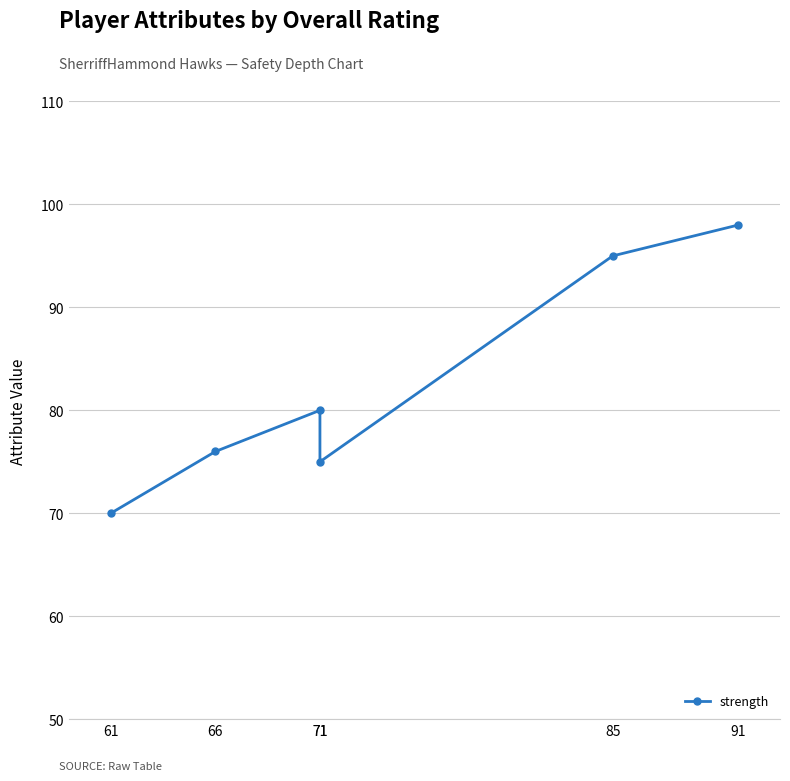

True or false: there are more than 1 points higher than both neighbors.

False